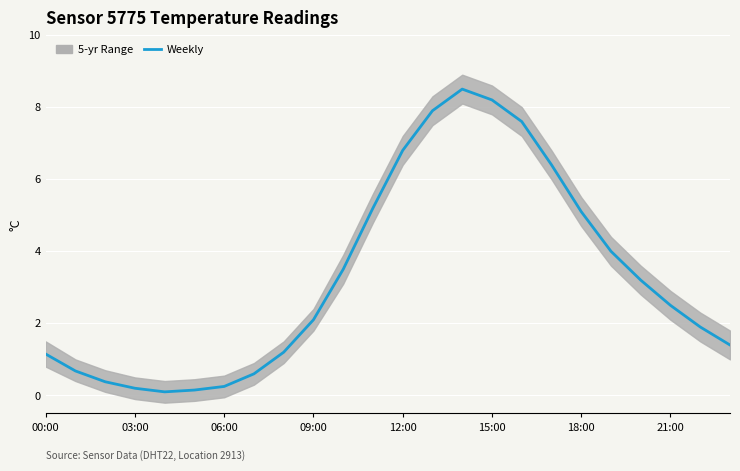

Reading left to right, list all the values displayed in this chart.

1.1	0.7	0.4	0.2	0.1	0.1	0.2	0.6	1.2	2.1	3.5	5.2	6.8	7.9	8.5	8.2	7.6	6.4	5.1	4.0	3.2	2.5	1.9	1.4